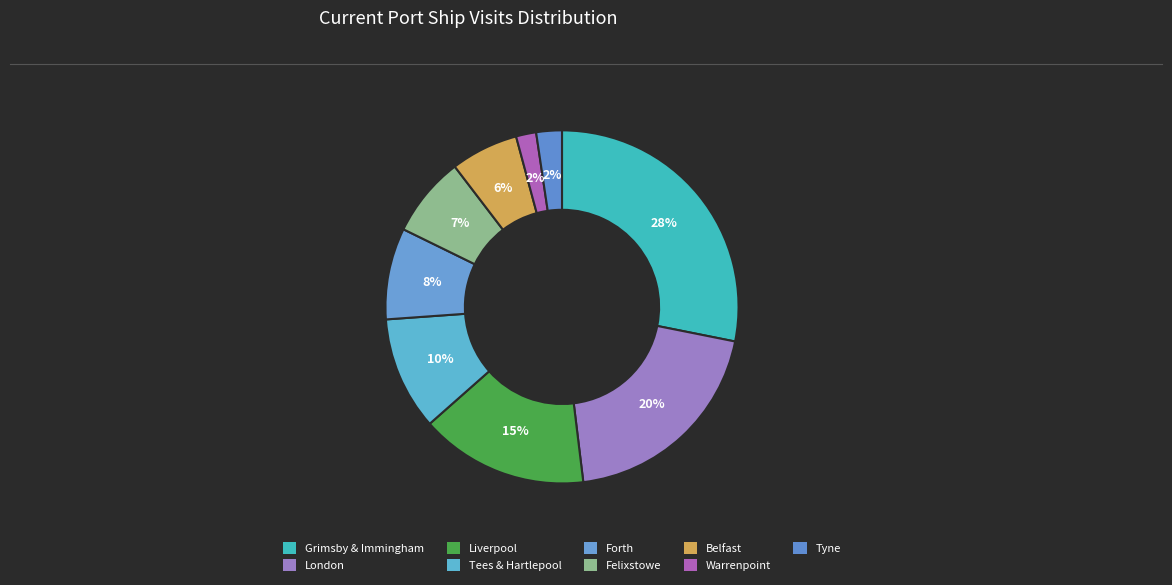

How many slices are in this pie chart?

9